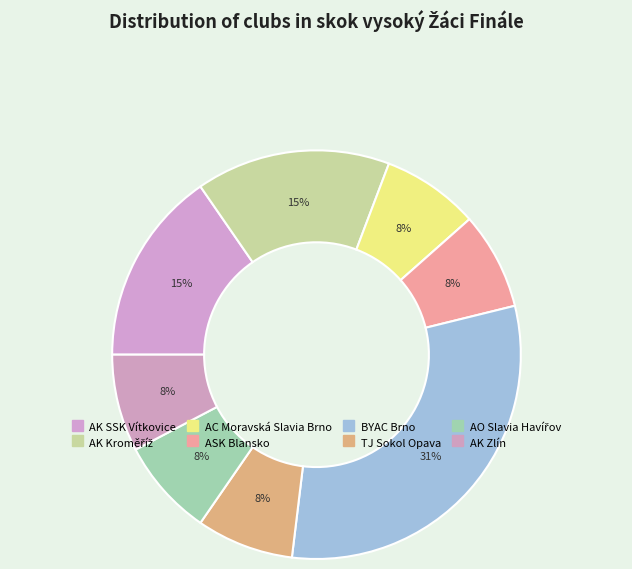

How many slices are in this pie chart?

8